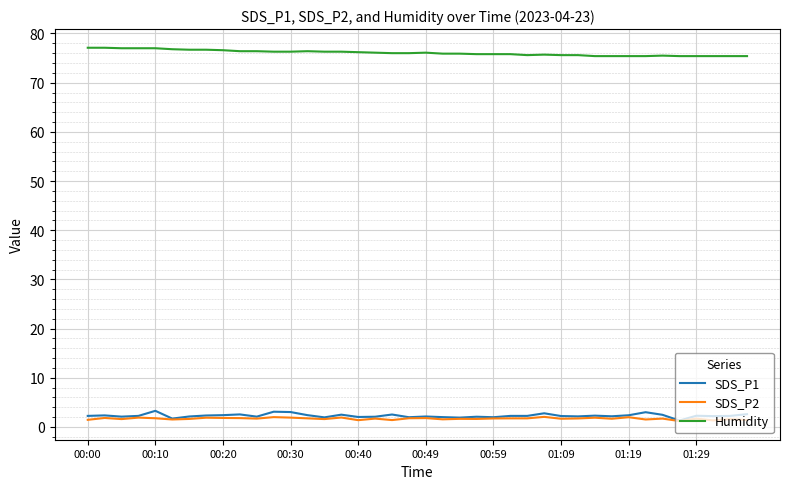

At how many categories does at least one series exceed 34?

40